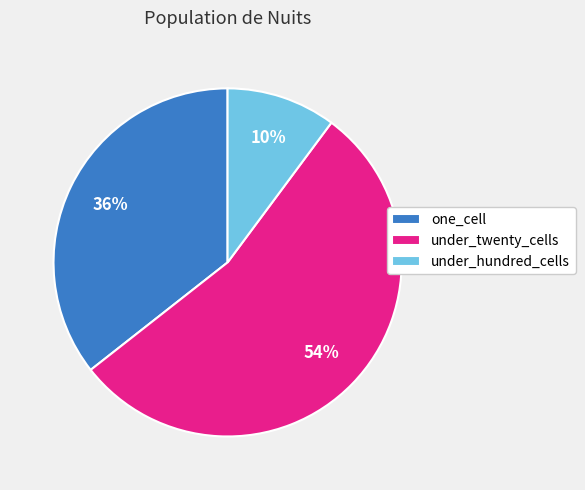

Which category has the smallest portion of the pie?

under_hundred_cells